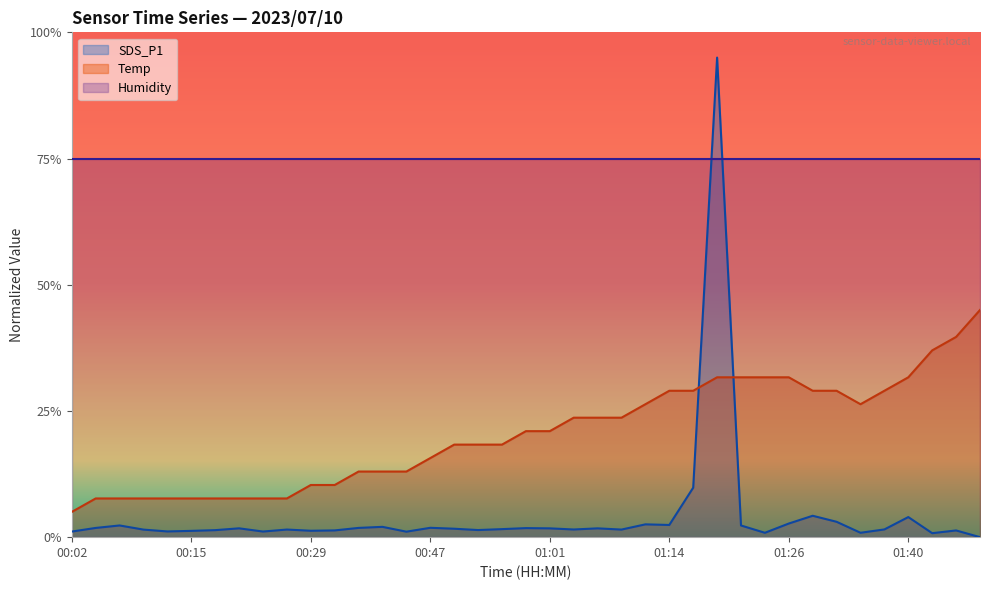

What are all the series names shown in the legend?

SDS_P1, Temp, Humidity